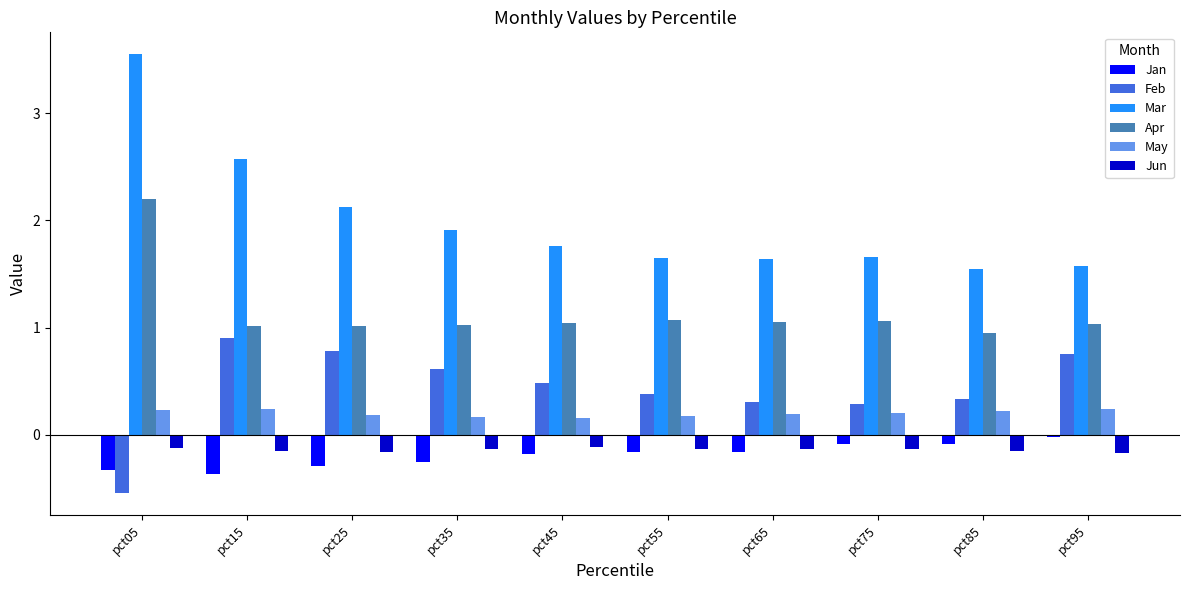

What are all the series names shown in the legend?

Jan, Feb, Mar, Apr, May, Jun